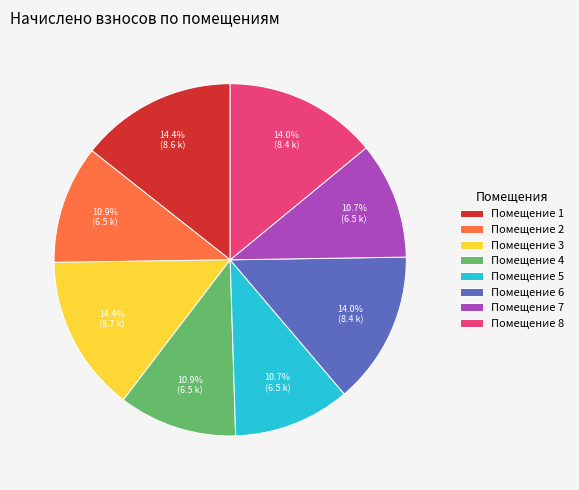

Which has a higher value, Помещение 6 or Помещение 2?

Помещение 6